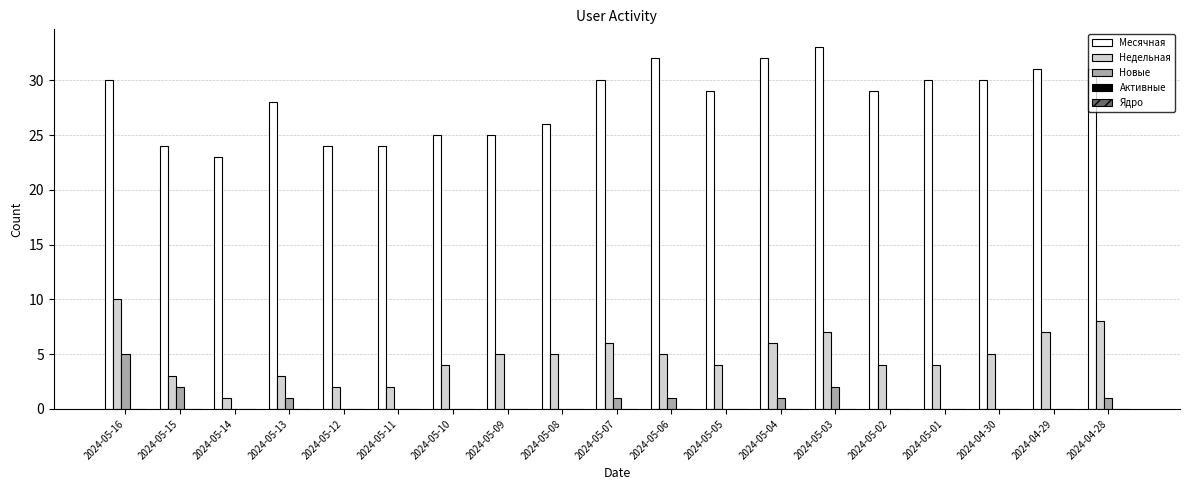

Which series has the largest total across all categories?

Месячная